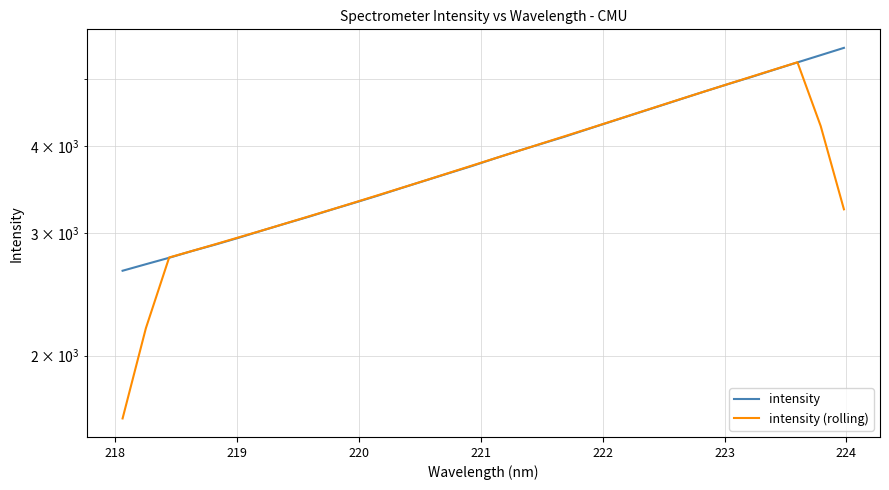

How many lines are shown in the chart?

2